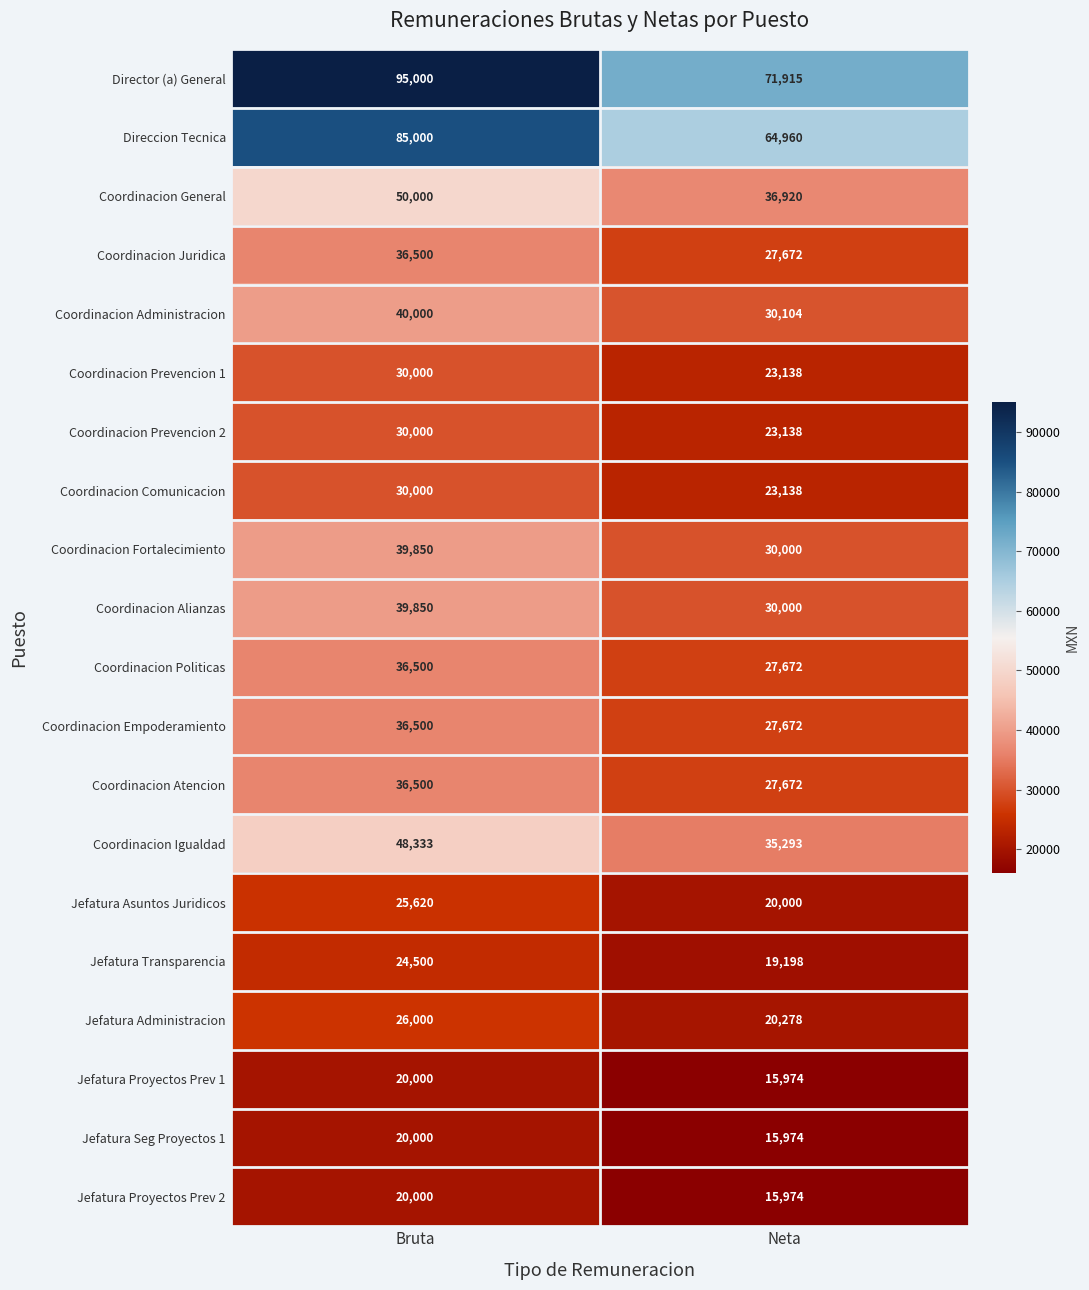

List the labels in order of Coordinacion Politicas value, largest first.

Bruta, Neta